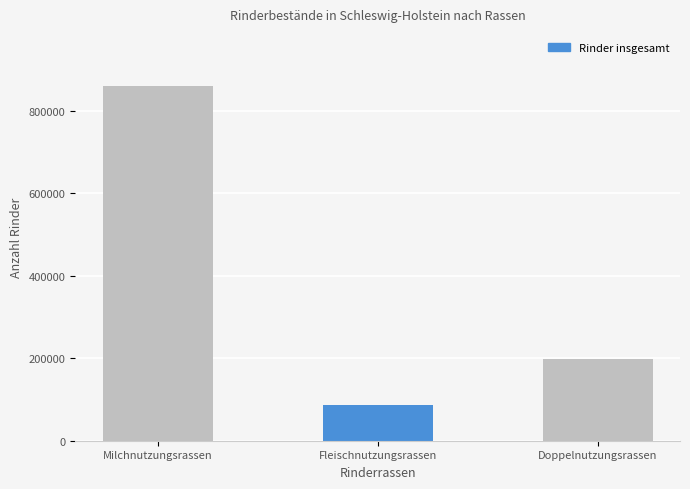

What is the label of the 2nd bar from the left?

Fleischnutzungsrassen